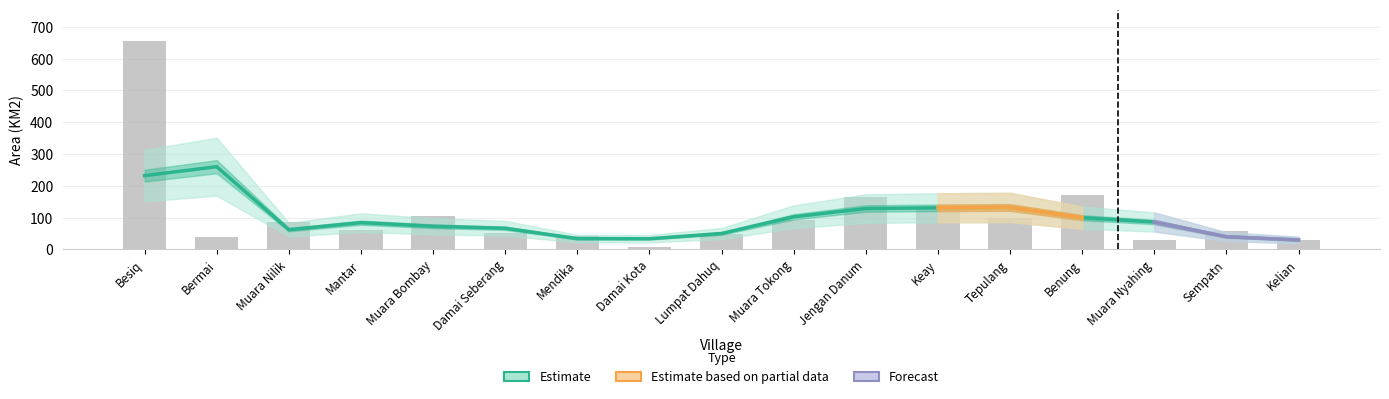

Reading right to left, list all the values displayed in this chart.

30.6	58.4	30.6	169.5	98.9	127.2	166.2	91.8	49.5	8.5	42.4	50.9	106.0	61.2	84.8	39.6	656.1